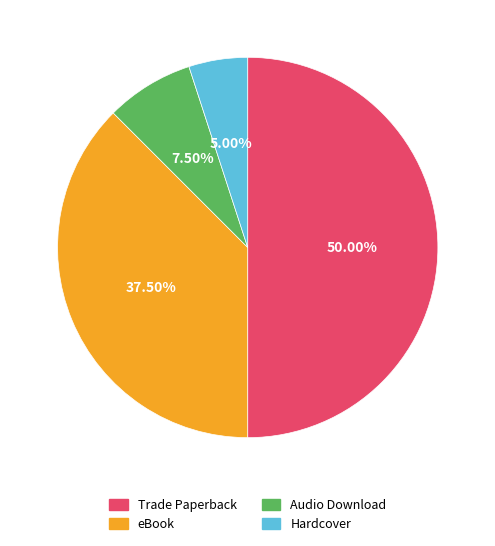

How many segments does this pie chart have?

4